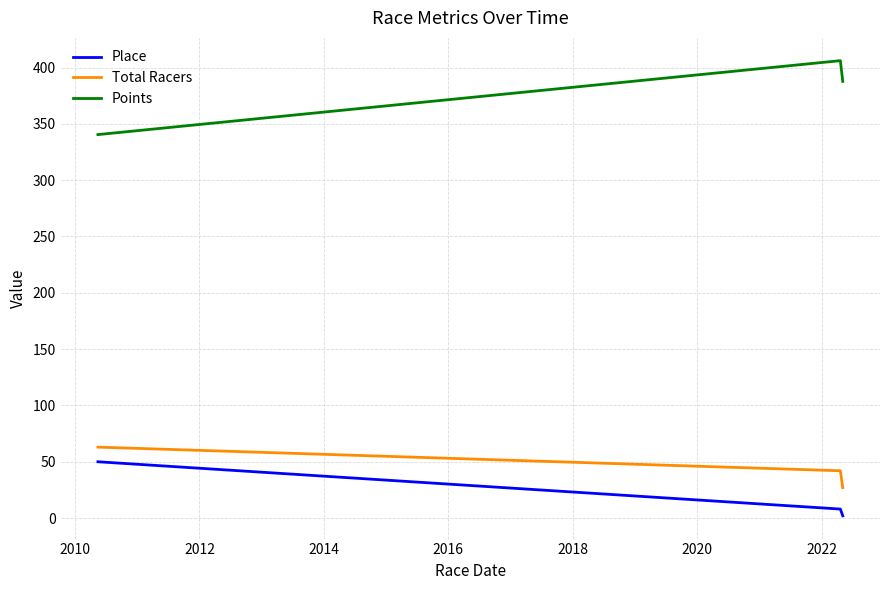

What is the difference between the maximum and minimum values in the Points series?

65.6